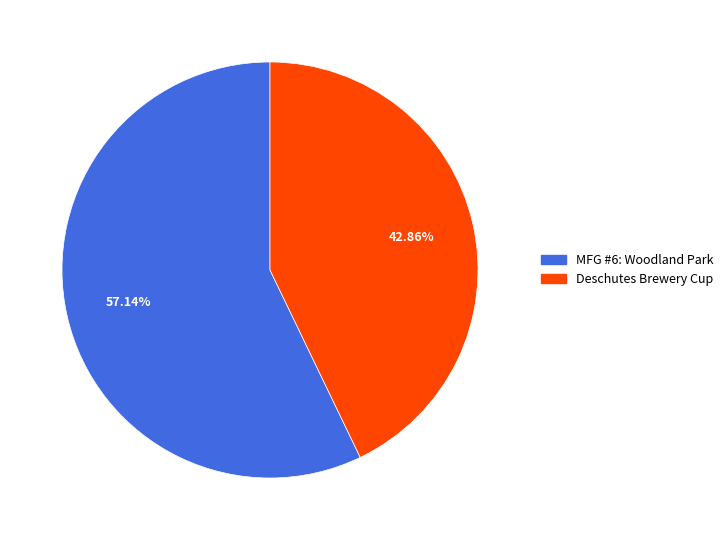

True or false: Deschutes Brewery Cup accounts for 52% of the total.

False